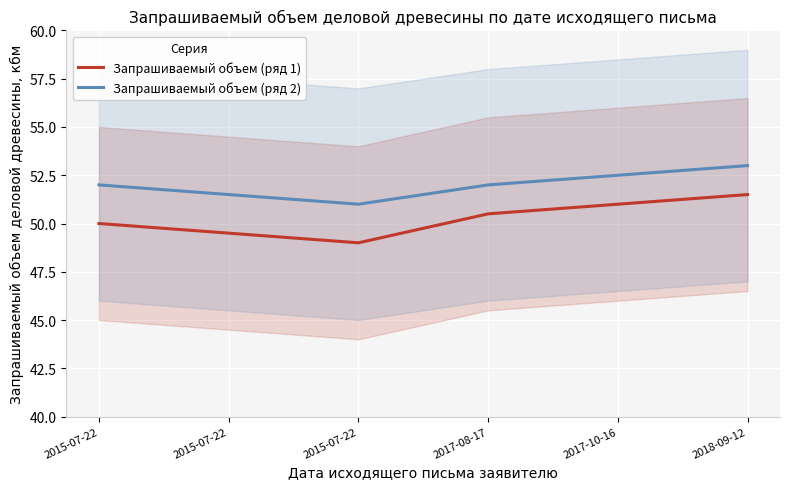

The value of Запрашиваемый объем (ряд 2) at 2017-08-17 is 18.4. True or false?

False